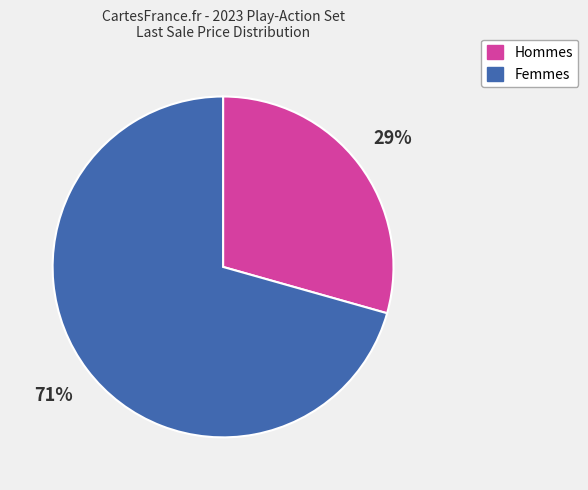

Count the number of slices in the pie.

2